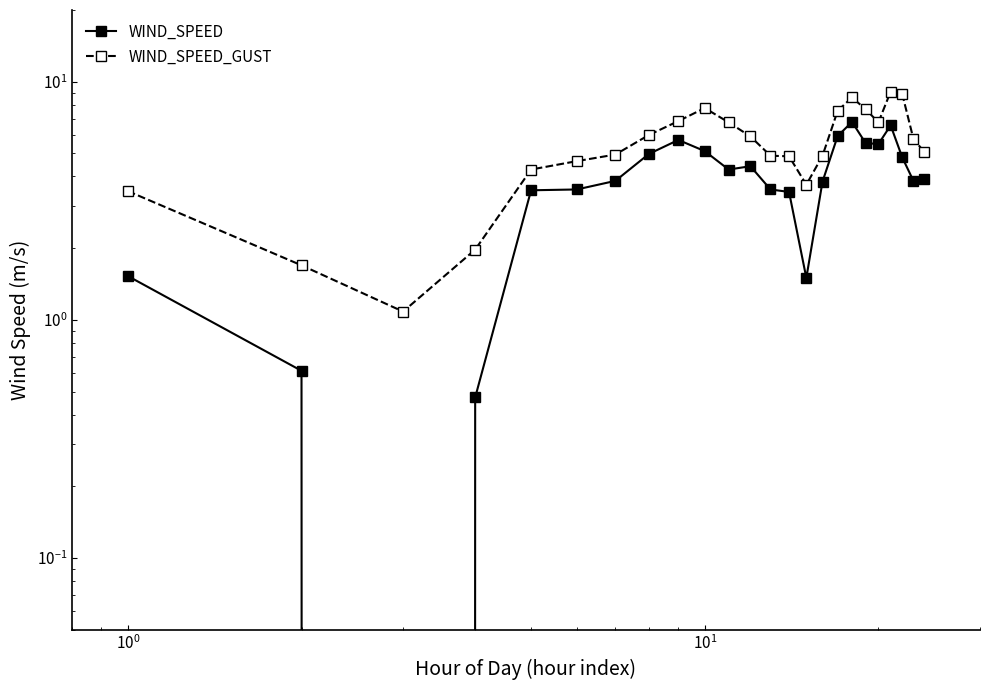

Is the value of WIND_SPEED at $\mathdefault{10^{0}}$ greater than the value of WIND_SPEED_GUST at $\mathdefault{10^{-1}}$?

No